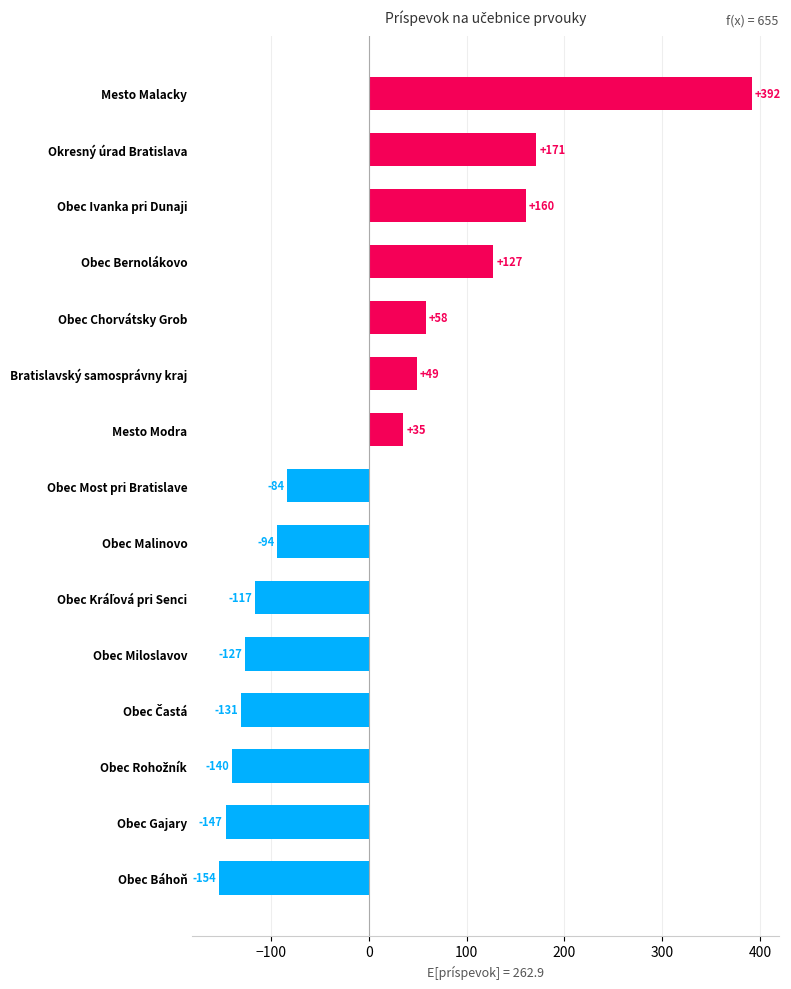

What is the difference between the maximum and minimum values?

546.0